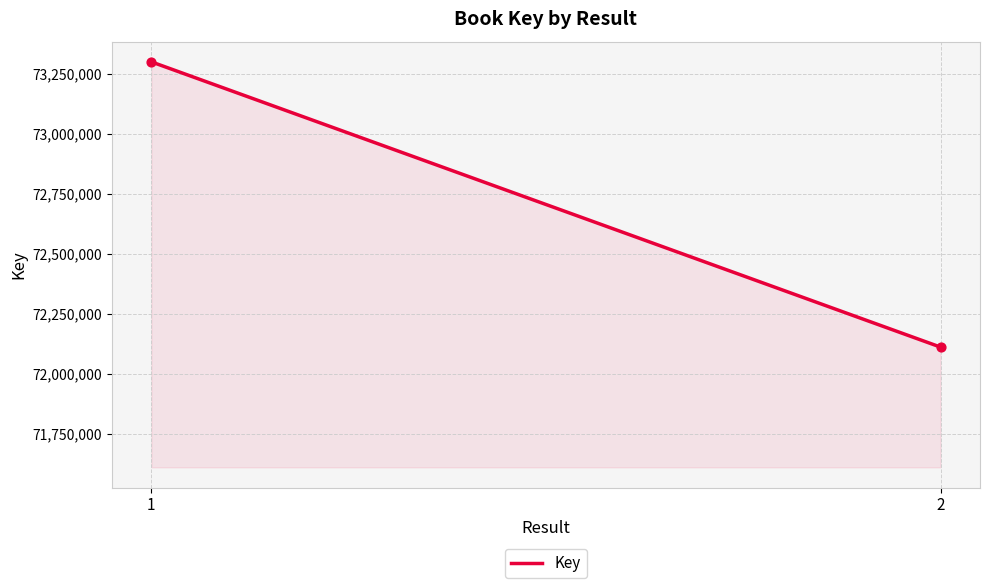

What is the smallest value displayed?

72112138.0